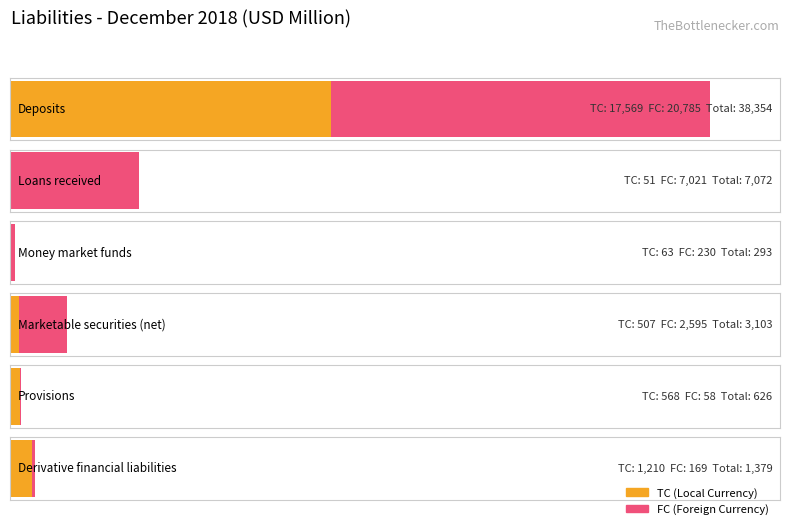

The value of TC at Provisions is 353.9. True or false?

False